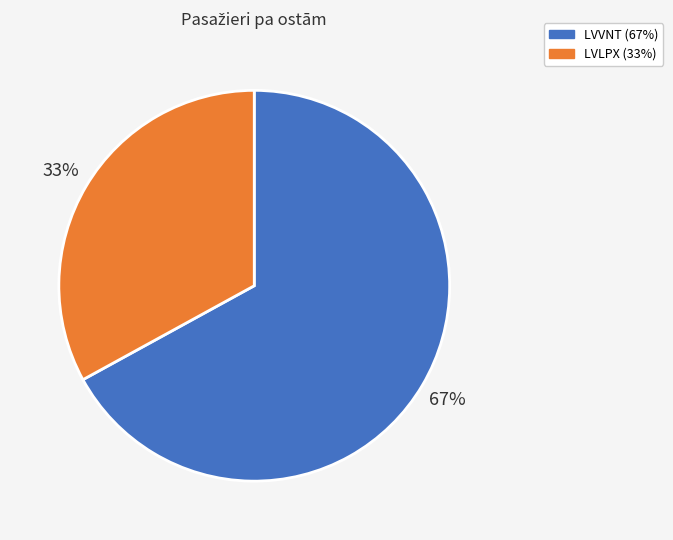

To the nearest percent, what is the combined percentage of LVLPX and LVVNT?

100%